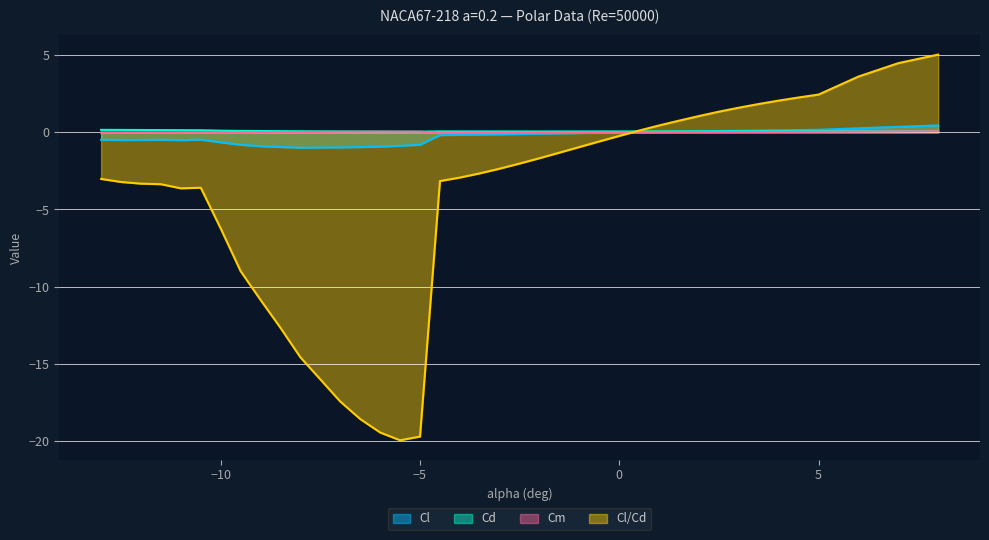

Reading left to right, transcribe all the data shown in this chart.

Cl: -0.5	-0.5	-0.5	-0.5	-0.5	-0.5	-0.7	-0.8	-0.9	-1.0	-1.0	-1.0	-1.0	-1.0	-0.9	-0.9	-0.8	-0.2	-0.2	-0.1	-0.1	-0.1	-0.1	-0.1	-0.1	-0.0	-0.0	0.0	0.0	0.0	0.1	0.1	0.1	0.1	0.1	0.1	0.2	0.3	0.4	0.4
Cd: 0.2	0.2	0.1	0.1	0.1	0.1	0.1	0.1	0.1	0.1	0.1	0.1	0.1	0.1	0.0	0.0	0.0	0.1	0.1	0.1	0.1	0.1	0.1	0.1	0.1	0.1	0.1	0.1	0.1	0.1	0.1	0.1	0.1	0.1	0.1	0.1	0.1	0.1	0.1	0.1
Cm: -0.0	-0.0	-0.0	-0.0	-0.0	-0.0	-0.0	-0.0	-0.0	0.0	0.0	0.0	0.0	0.0	0.0	0.0	0.0	-0.0	-0.0	-0.0	-0.0	-0.0	-0.0	-0.0	-0.0	-0.0	-0.0	0.0	0.0	0.0	0.0	0.0	0.0	0.0	0.0	0.0	0.0	0.0	0.1	0.1
Cl/Cd: -3.0	-3.2	-3.3	-3.4	-3.6	-3.6	-6.2	-9.0	-10.9	-12.7	-14.6	-16.0	-17.4	-18.6	-19.4	-20.0	-19.7	-3.2	-2.9	-2.7	-2.4	-2.0	-1.7	-1.3	-1.0	-0.6	-0.2	0.1	0.4	0.8	1.1	1.3	1.6	1.8	2.1	2.3	2.4	3.6	4.5	5.0